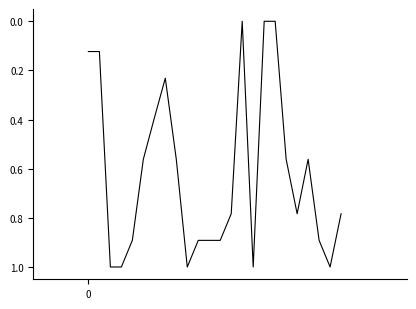

What is the difference between the maximum and minimum values?

1.0